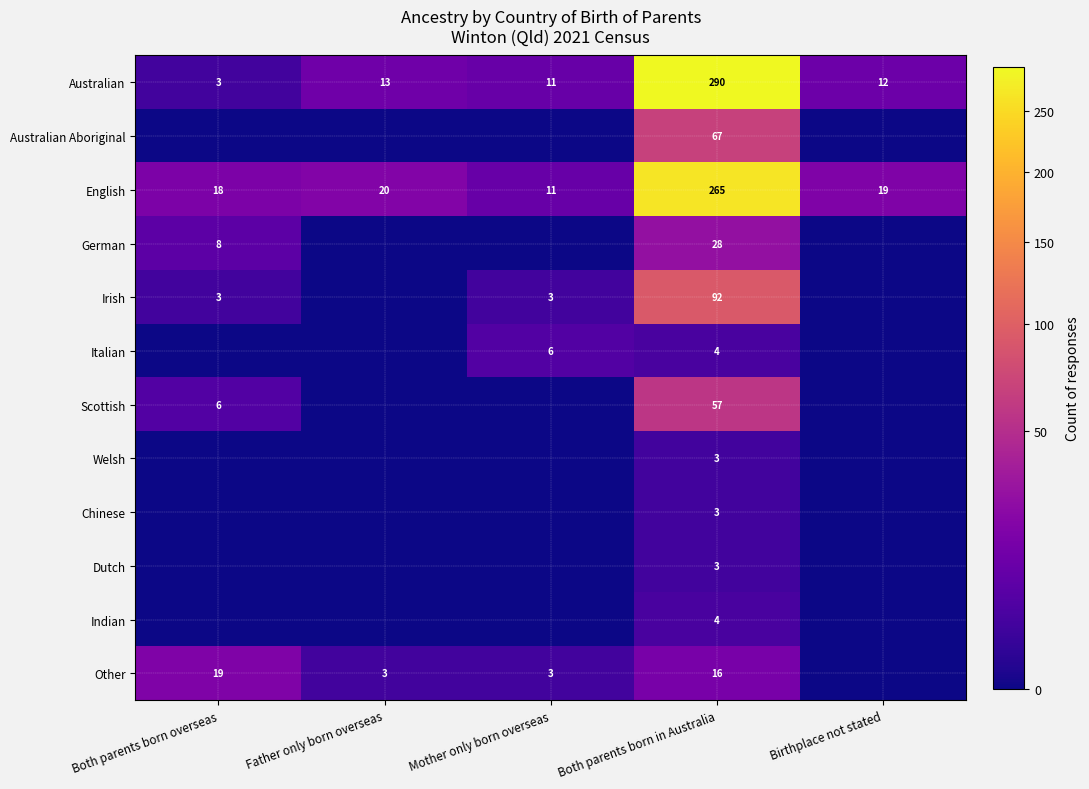

What is the sum of the Australian values at Mother only born overseas and Father only born overseas?

24